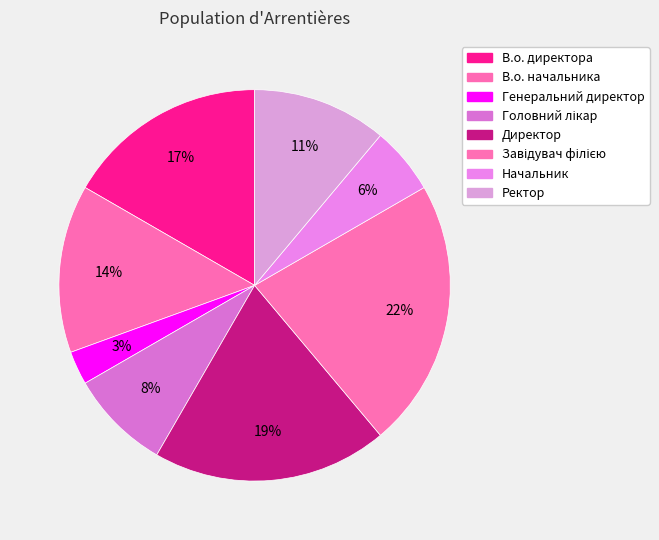

What percentage is the Головний лікар slice, to the nearest percent?

8%